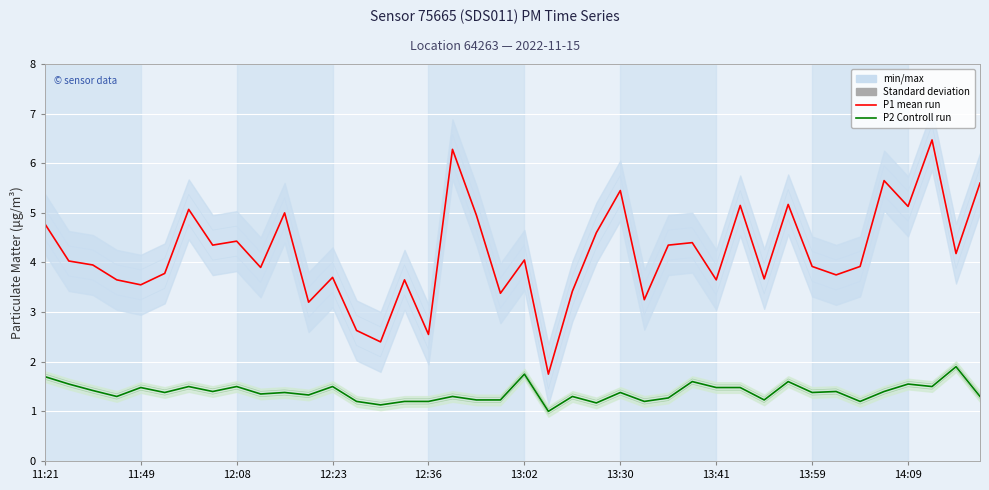

Which series changed the most between 11:49 and 15?

P1 (Ensemble mean run)